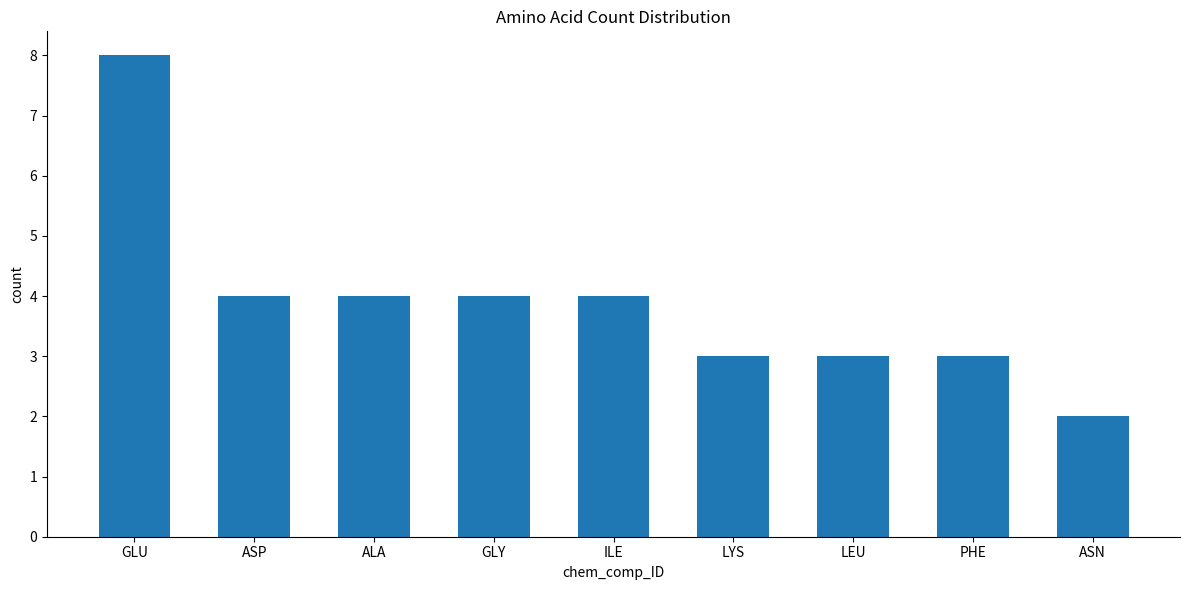

True or false: the data shows 3 at PHE.

True